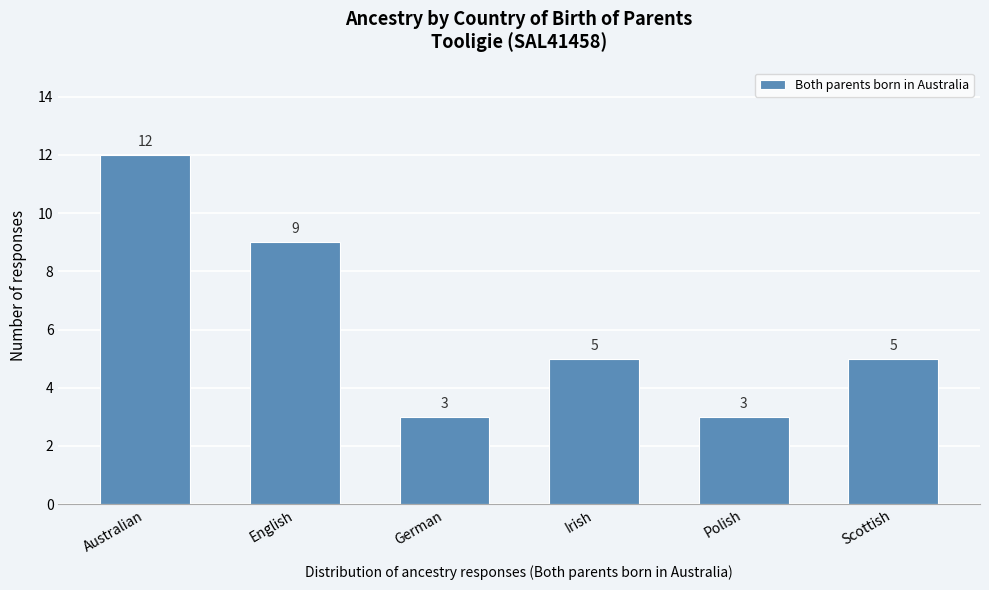

Reading right to left, list all the values displayed in this chart.

Scottish=5	Polish=3	Irish=5	German=3	English=9	Australian=12